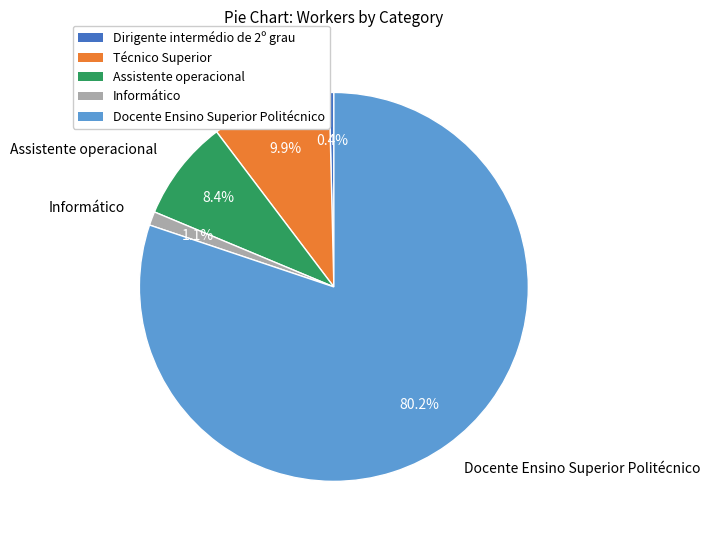

To the nearest percent, what portion does Docente Ensino Superior Politécnico represent?

80%